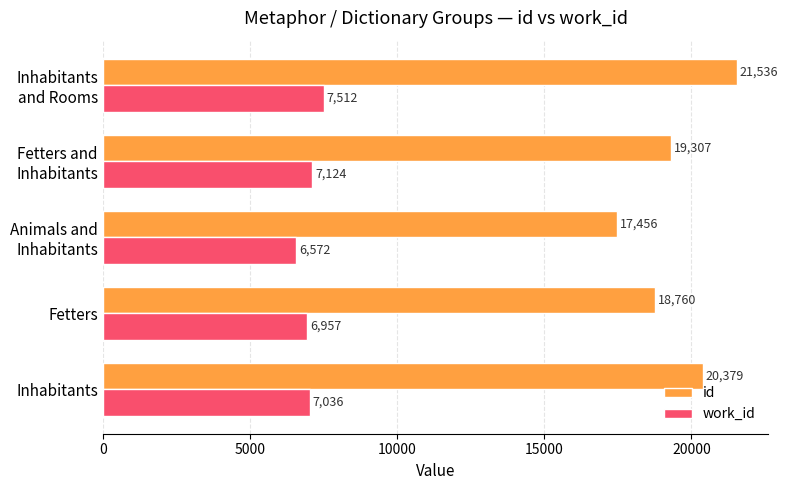

What is the approximate value of id at Fetters?

18760.0